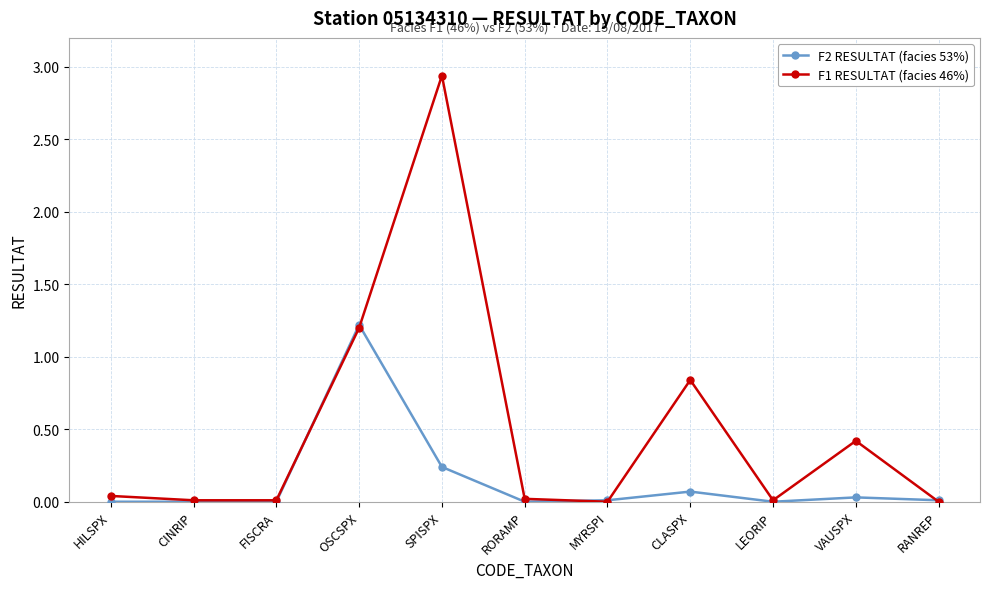

What is the label of the 3rd point from the right?

LEORIP